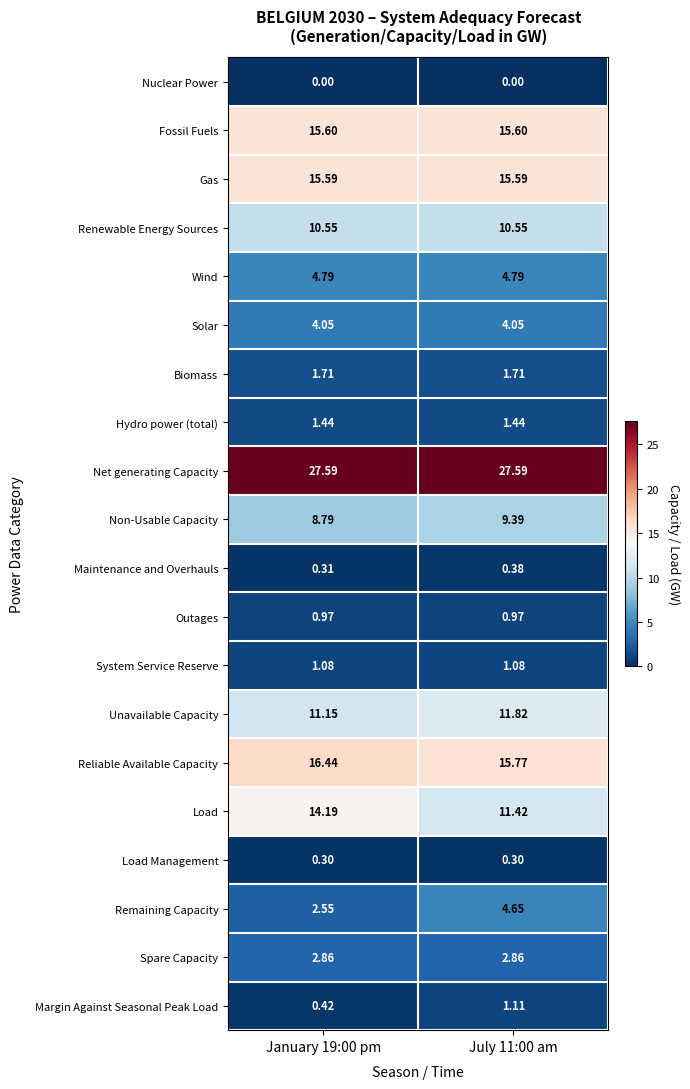

Rank the series by their maximum value, from highest to lowest.

Net generating Capacity, Reliable Available Capacity, Fossil Fuels, Gas, Load, Unavailable Capacity, Renewable Energy Sources, Non-Usable Capacity, Wind, Remaining Capacity, Solar, Spare Capacity, Biomass, Hydro power (total), Margin Against Seasonal Peak Load, System Service Reserve, Outages, Maintenance and Overhauls, Load Management, Nuclear Power